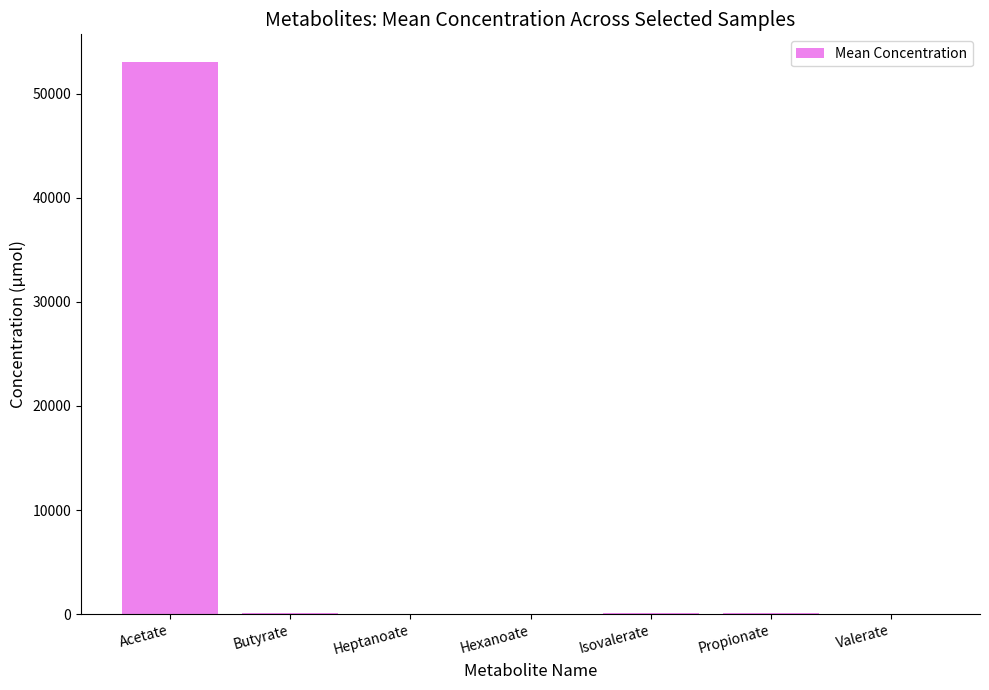

What is the greatest value displayed?

53039.5